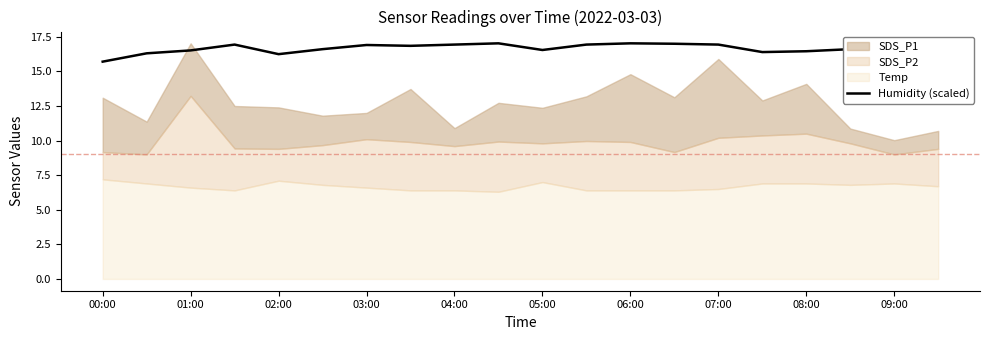

What is the maximum value for Humidity (scaled)?

17.0